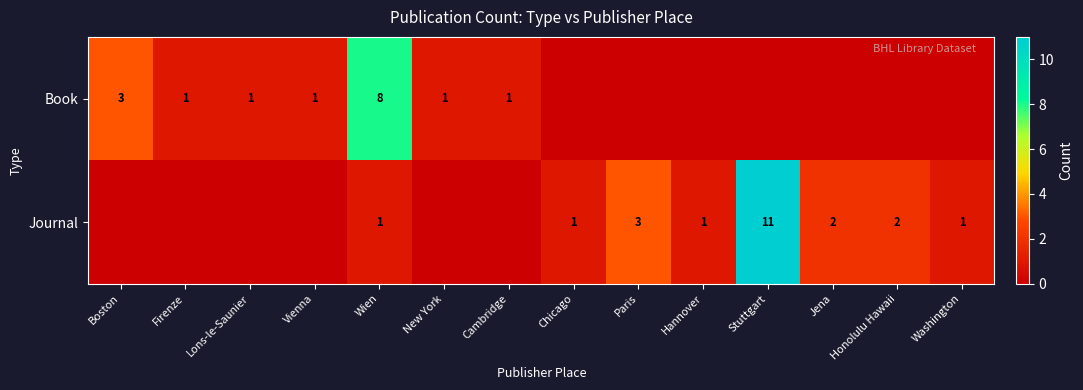

The Journal series shows 4 at Paris. True or false?

False